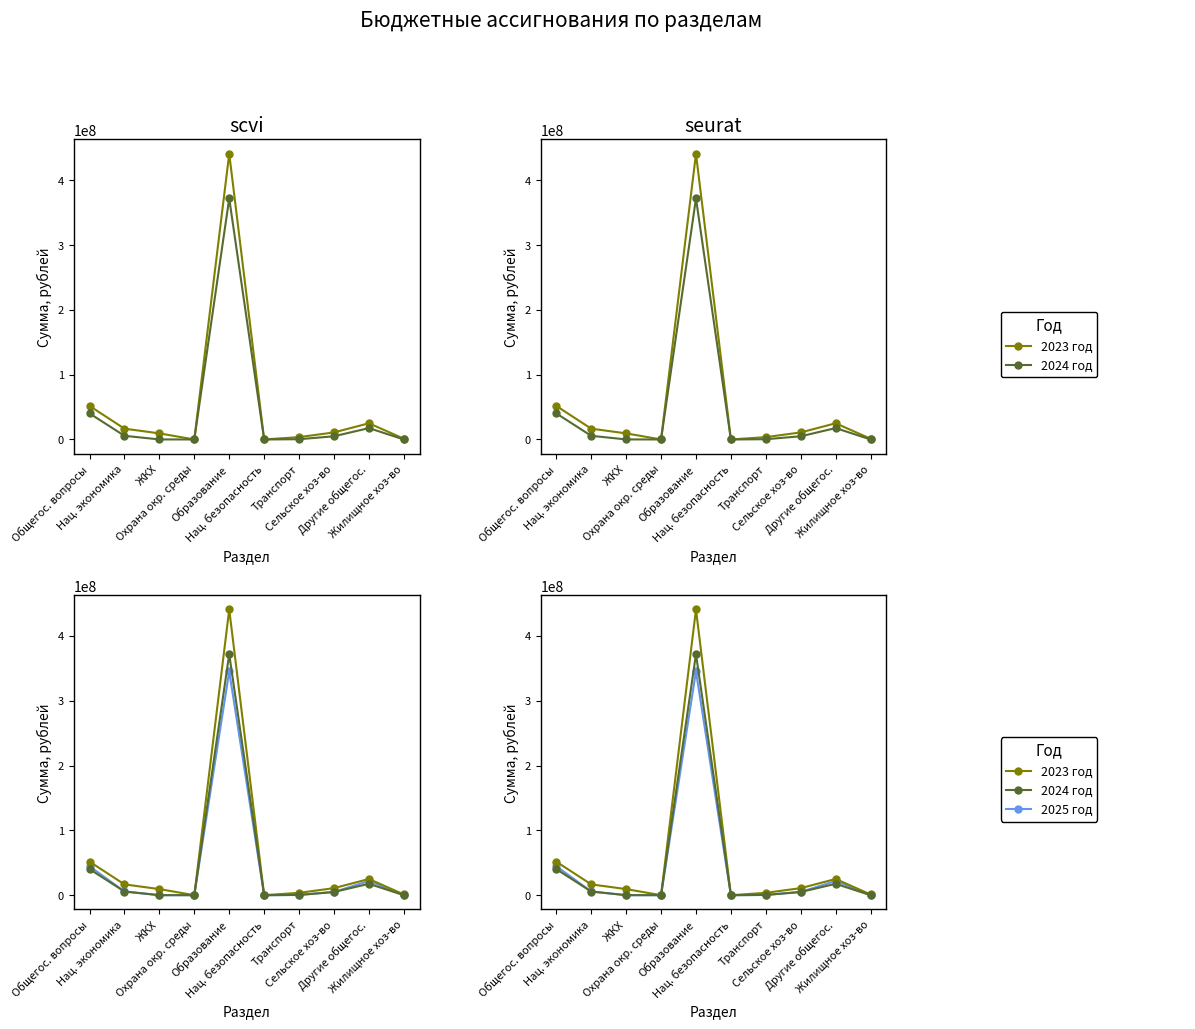

What is the label of the 9th point from the right?

Нац. экономика